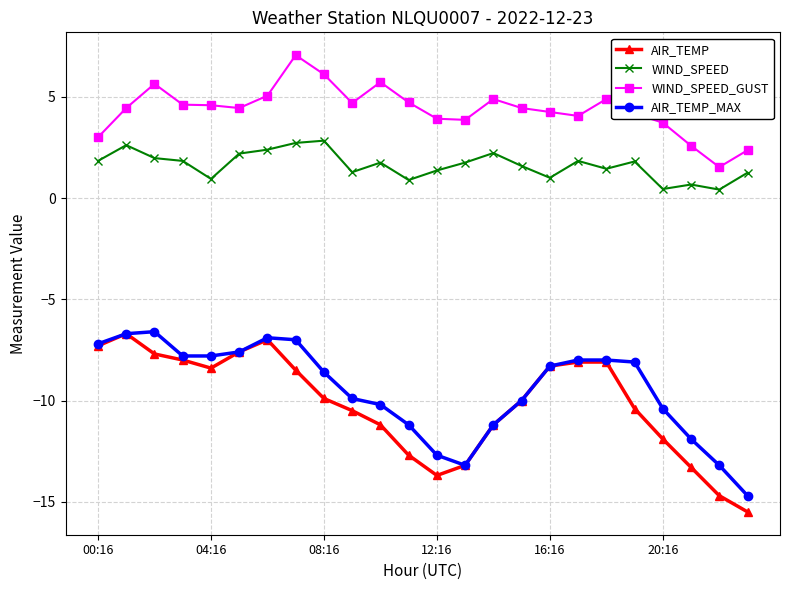

True or false: AIR_TEMP has more than 0 points higher than both neighbors.

True